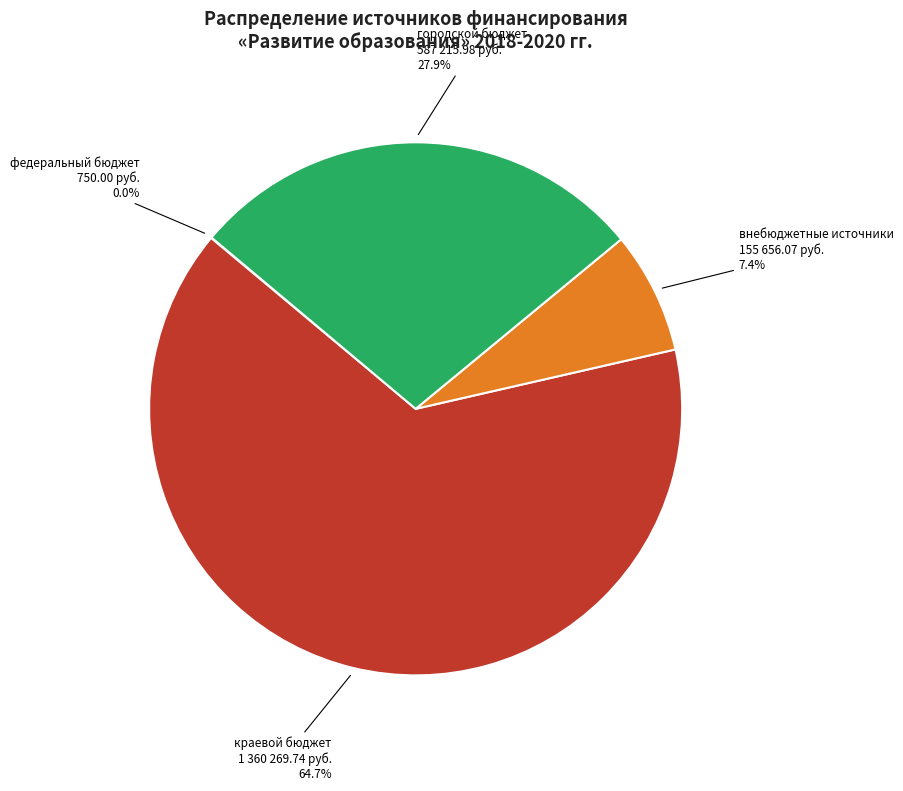

Does any single category account for the majority?

Yes